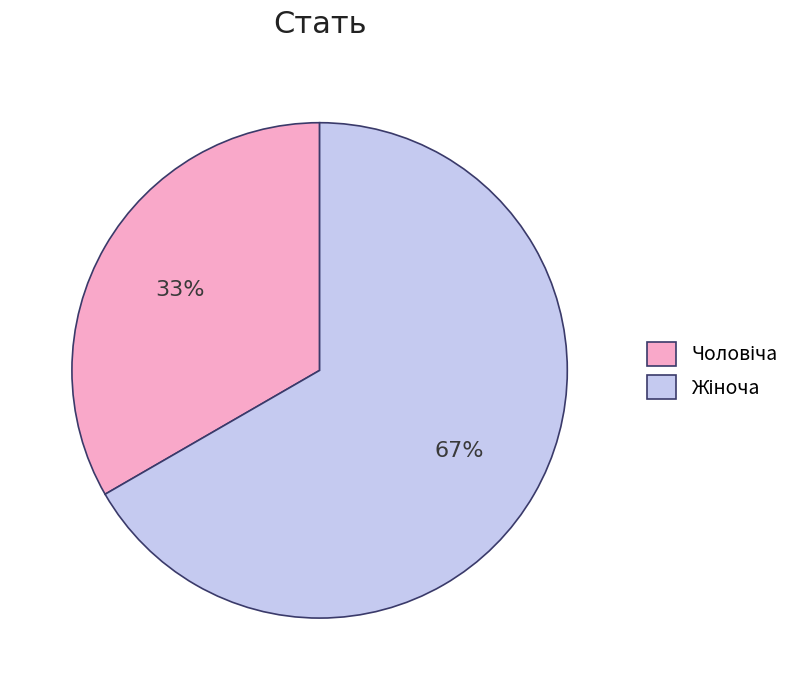

Is there a majority slice in this chart?

Yes